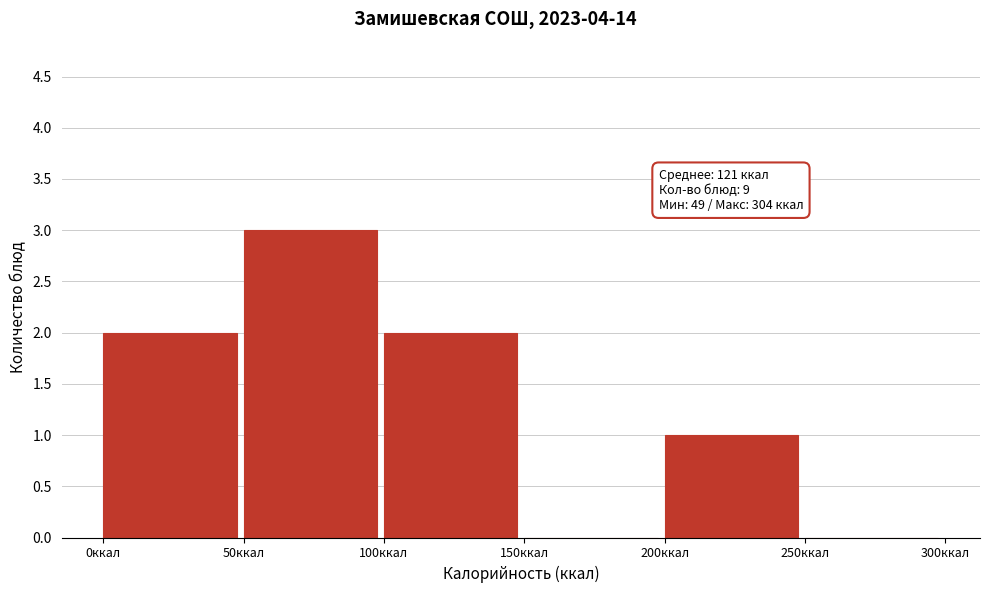

Over which range of the x-axis is the bar tallest?

50 to 100